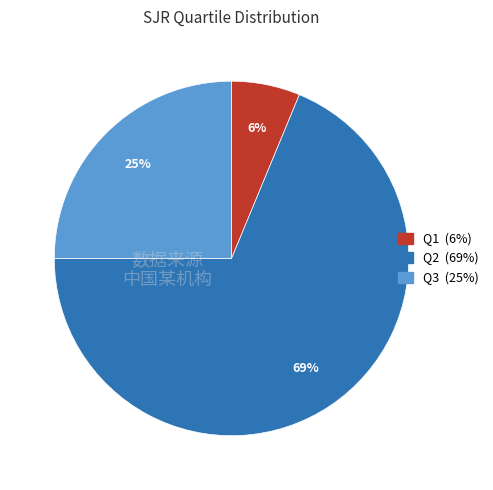

To the nearest percent, what is the average slice percentage?

33%